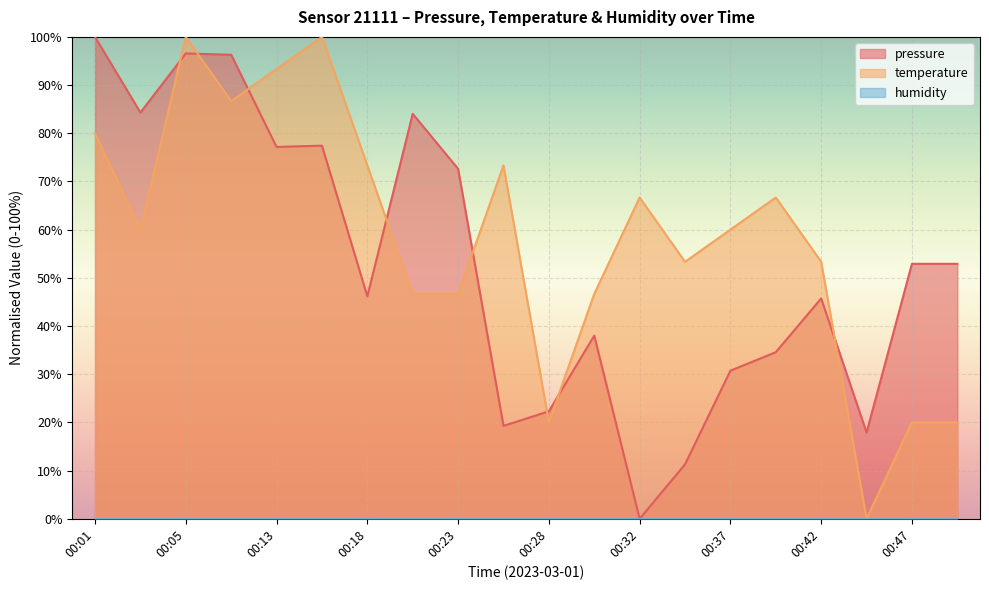

At which category does the chart reach its peak across all series?

00:01